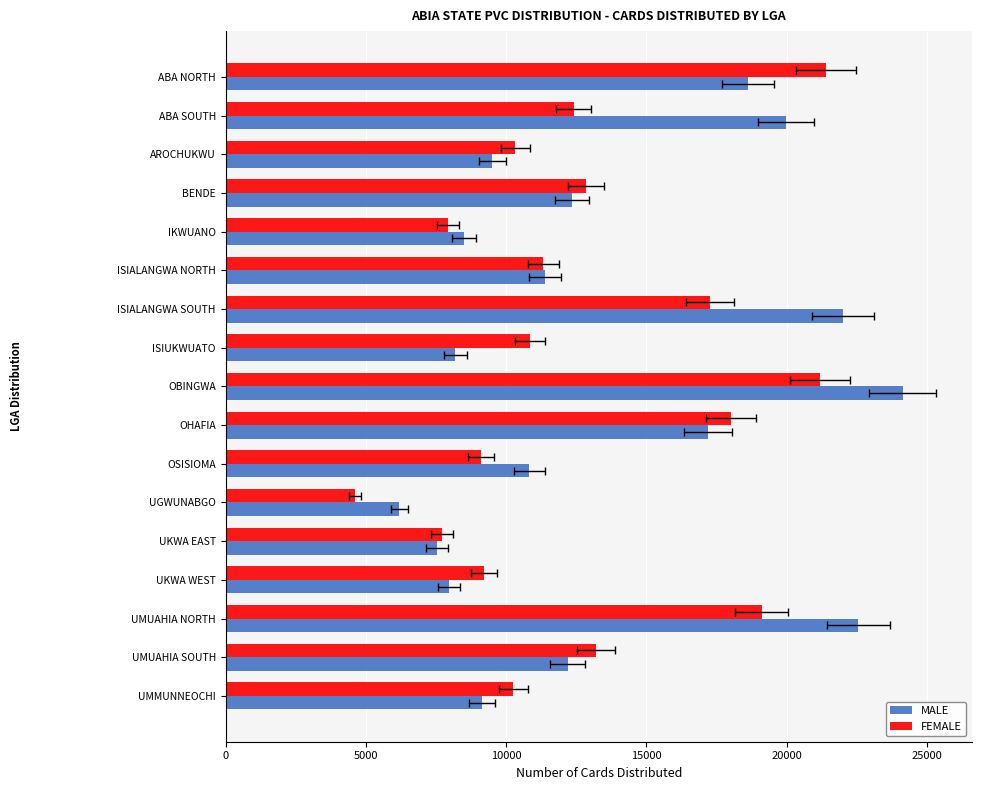

How many groups of bars are there?

17